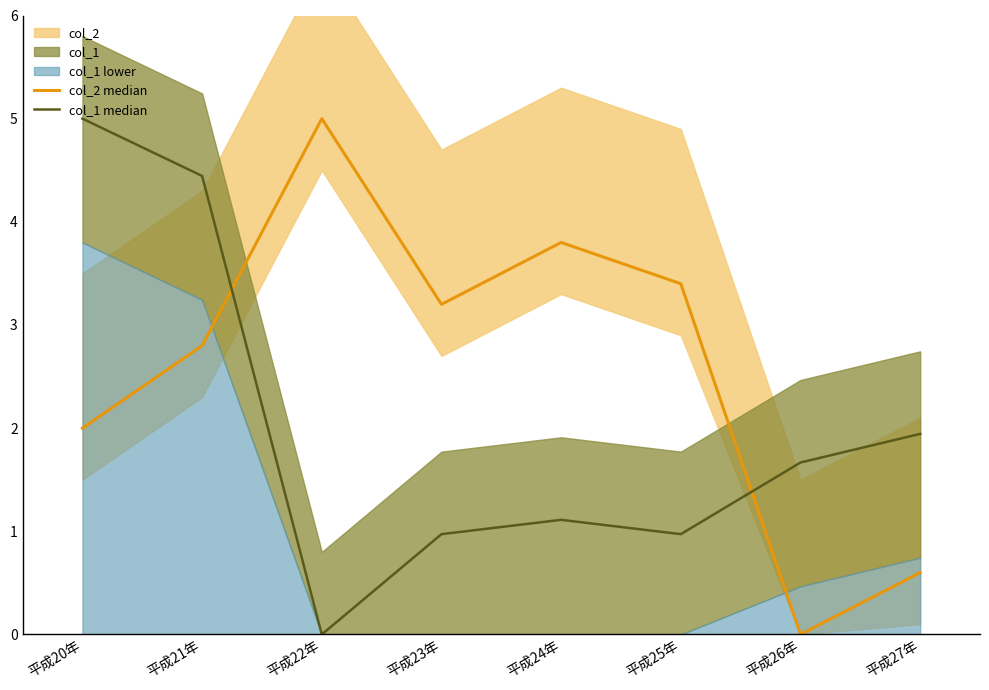

Which series ends up on top after the final intersection of col_2 median and col_1 median?

col_1 median